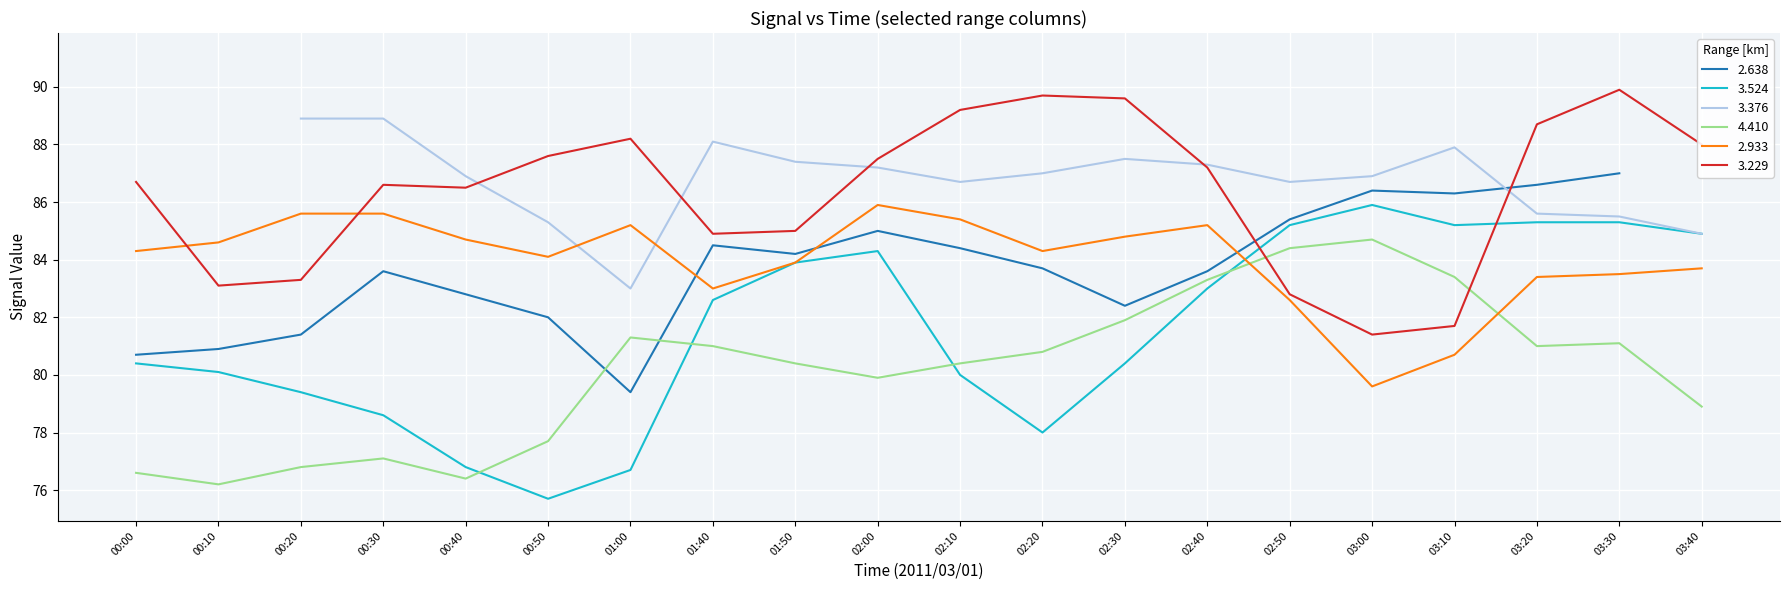

What is the value of the 3.524 point at the 13th from the left?

80.4